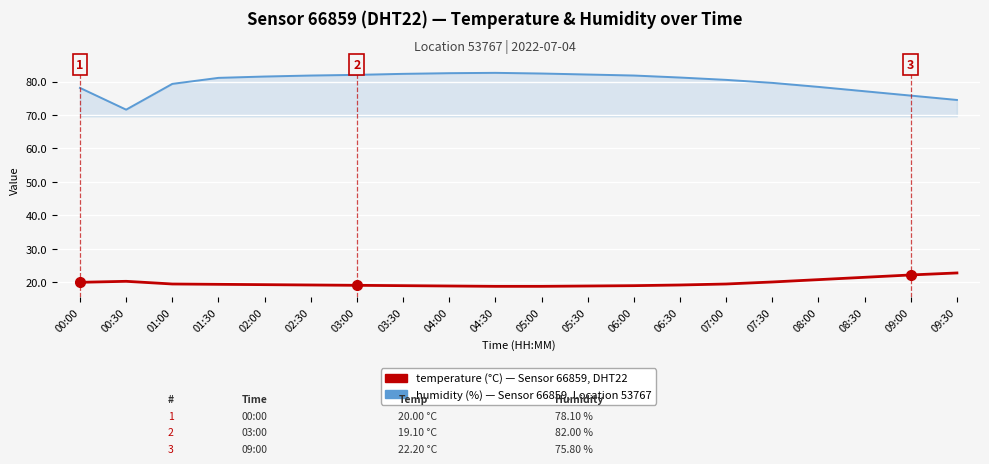

What is the total value across all series at 05:00?

101.2